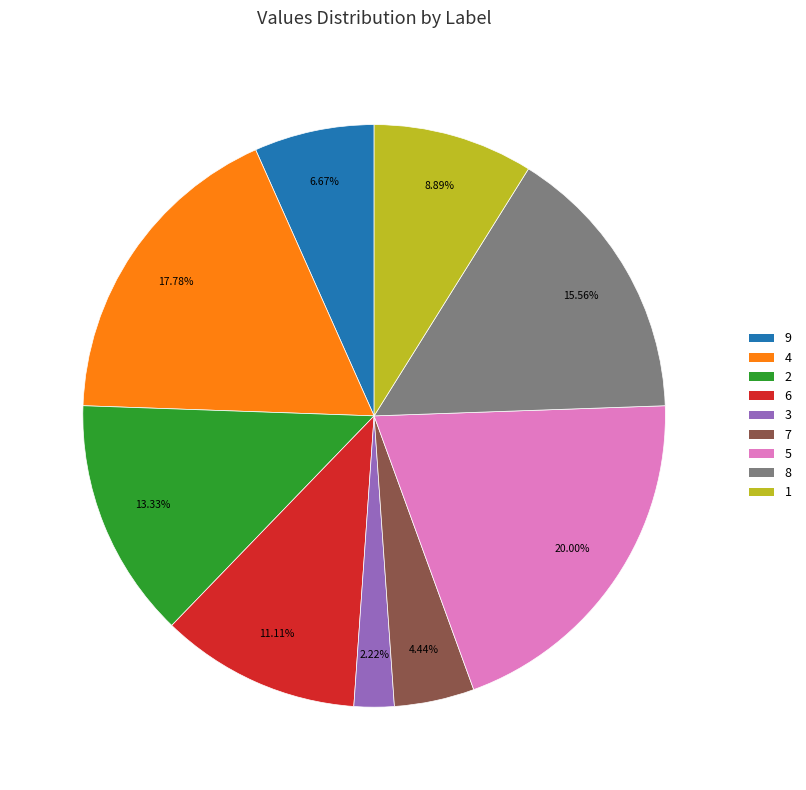

What is the smallest slice in the pie chart?

3